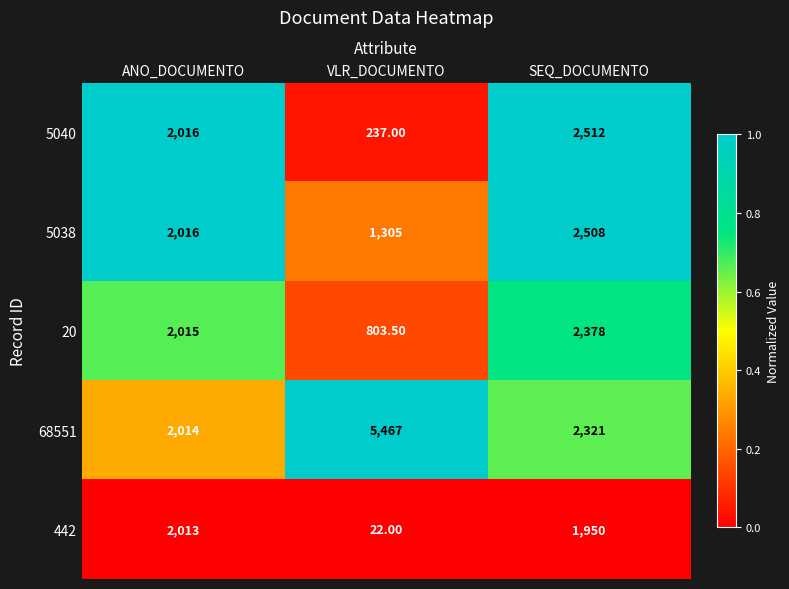

At which category is the sum across all series the highest?

SEQ_DOCUMENTO